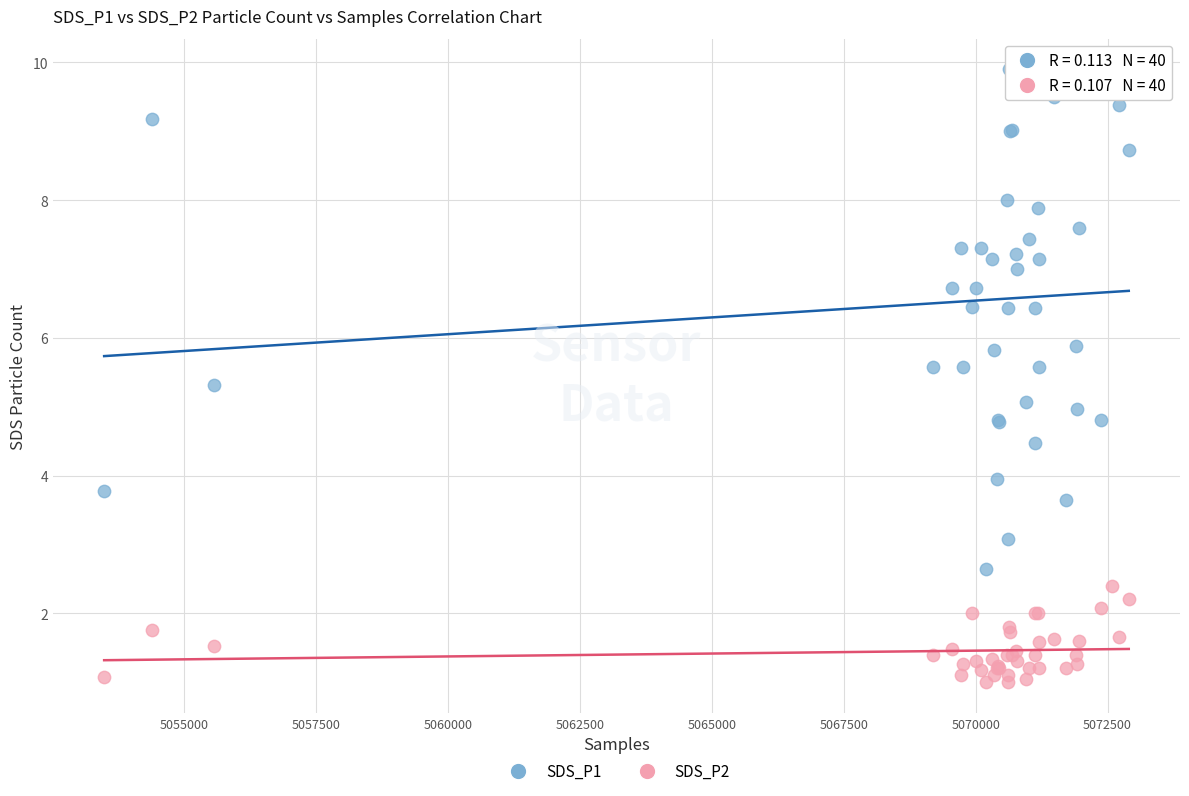

Which series has the widest spread of Y values?

SDS_P1